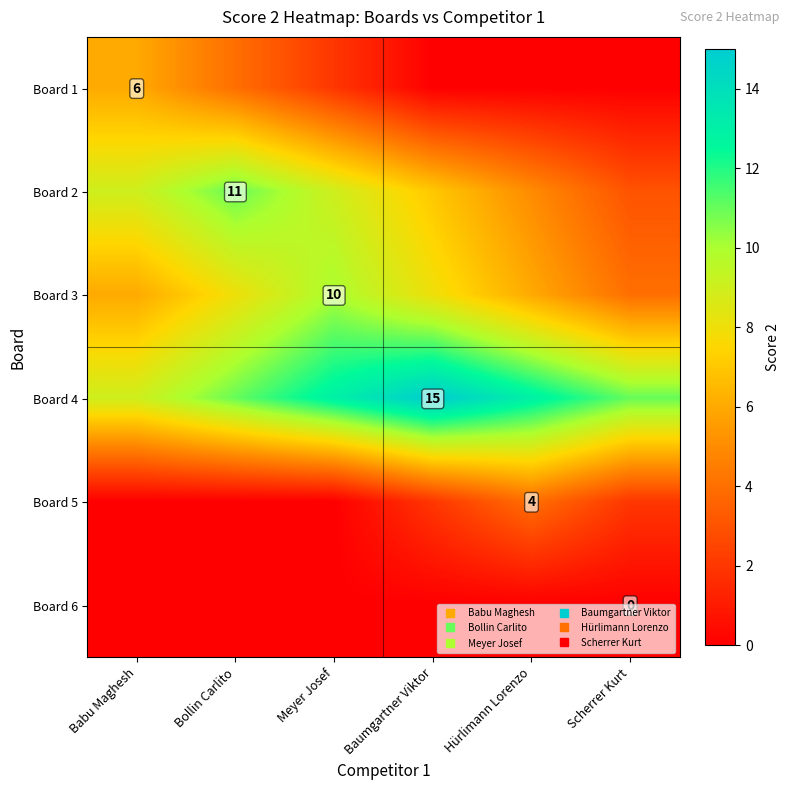

At which category is the sum across all series the highest?

Bollin Carlito